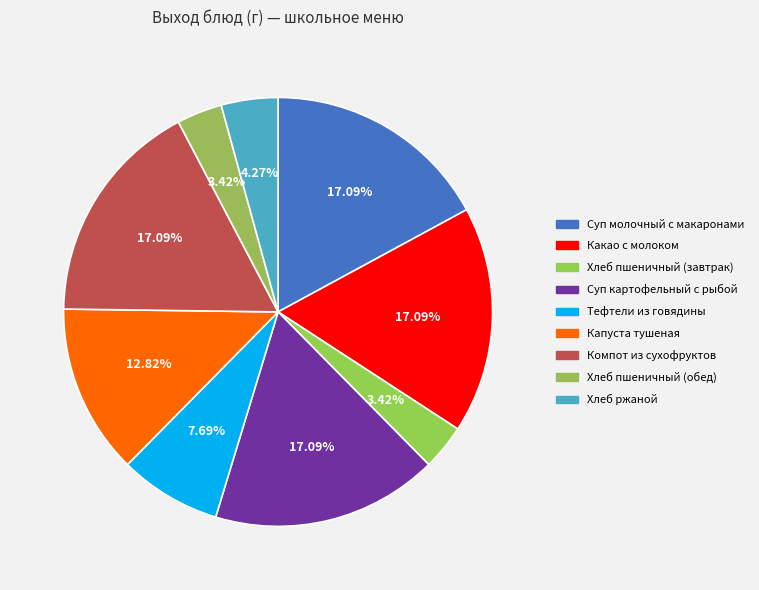

To the nearest percent, what is the difference between the Хлеб пшеничный (завтрак) and Капуста тушеная slice percentages?

9%